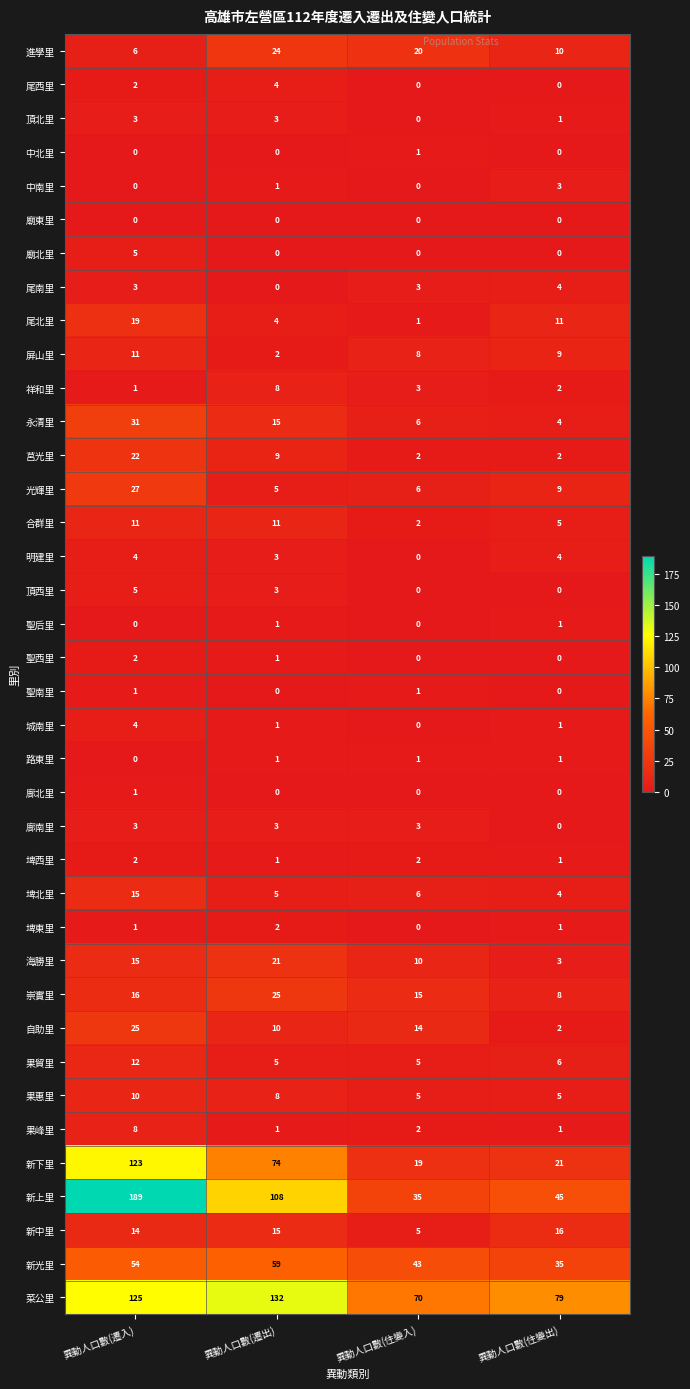

What is the average value of the 新下里 series?

59